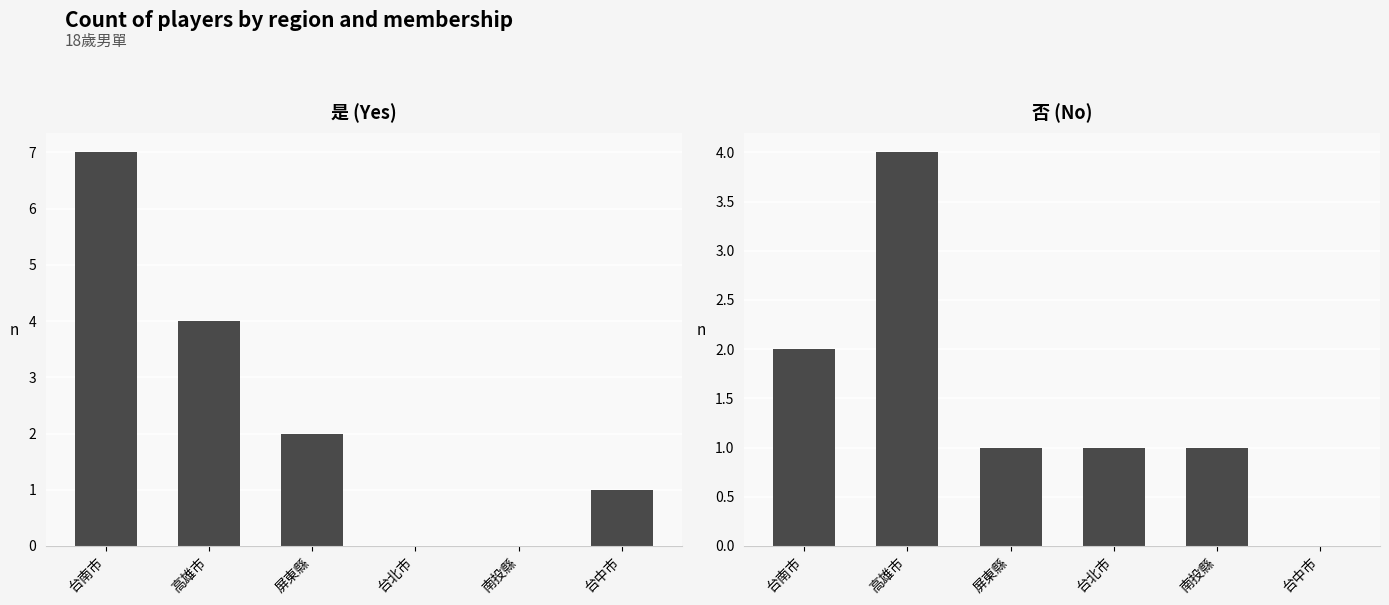

Which has a higher value, 台北市 or 屏東縣?

屏東縣